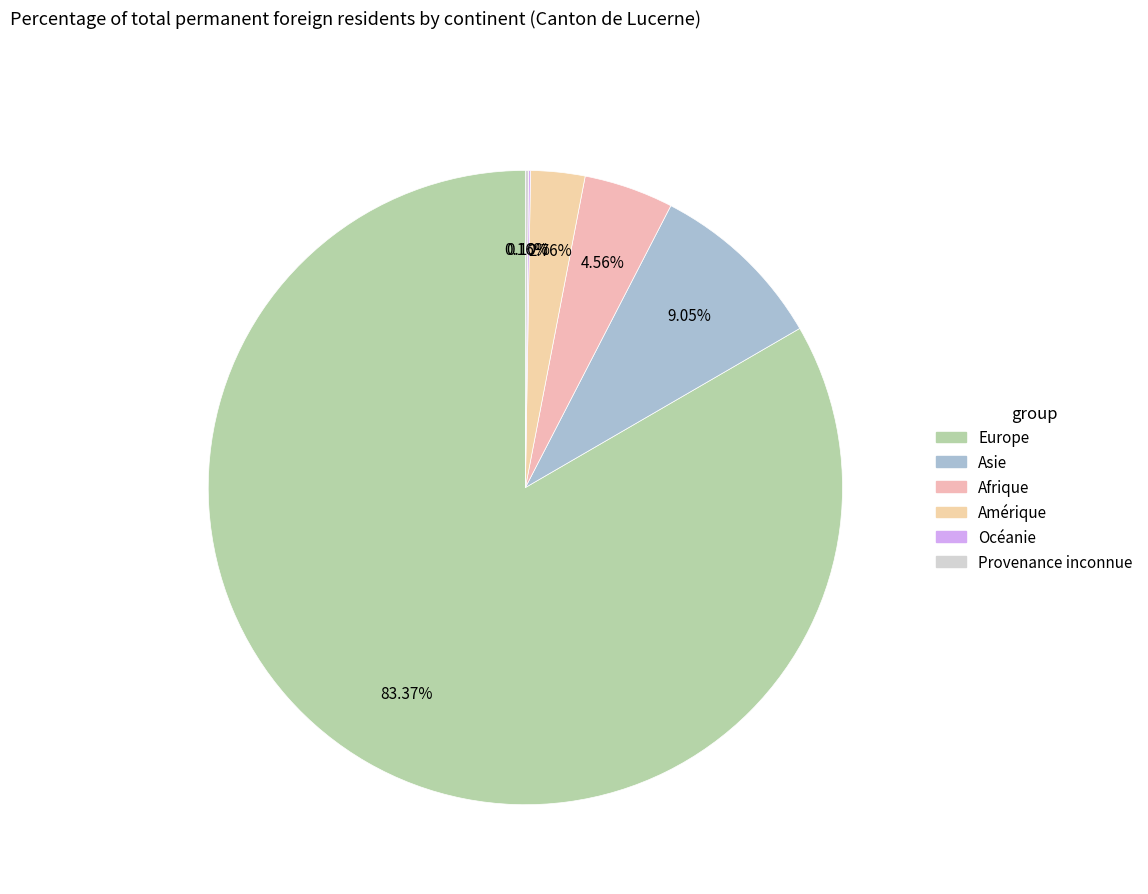

Do Amérique and Océanie together represent more than half of the pie?

No